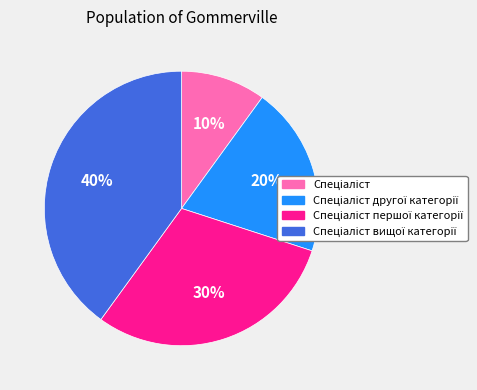

Does any single category account for the majority?

No